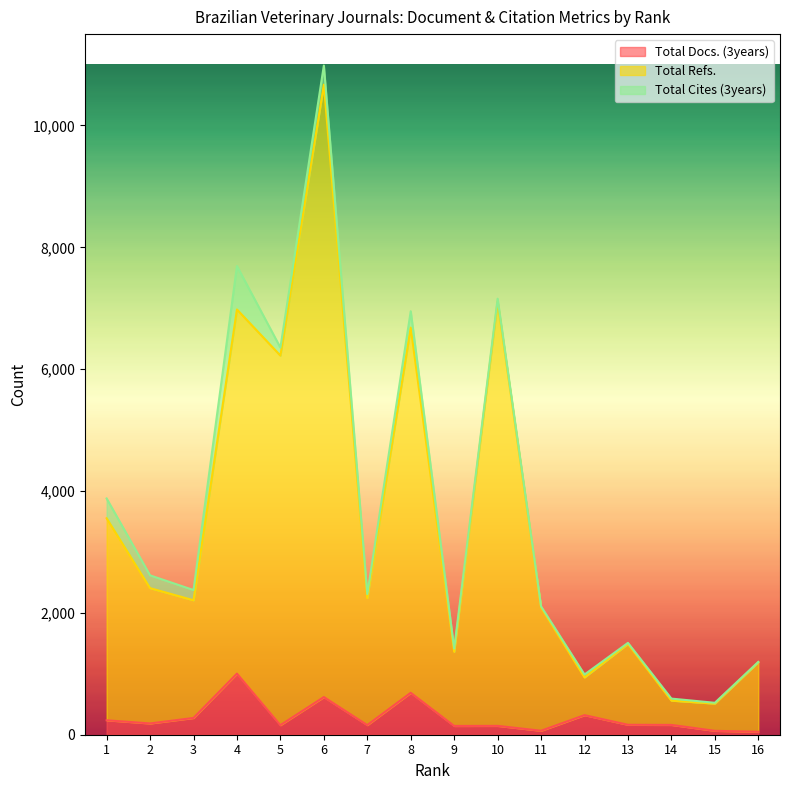

What are all the series names shown in the legend?

Total Docs. (3years), Total Refs., Total Cites (3years)